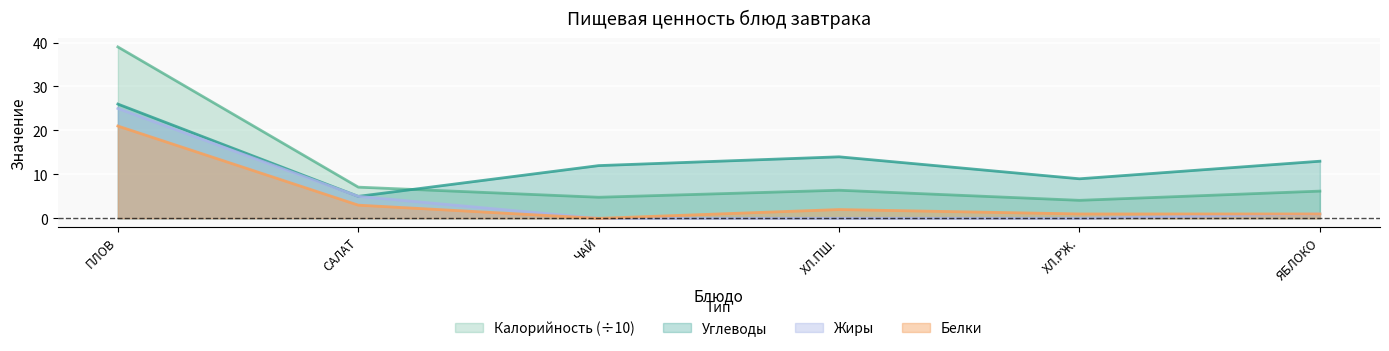

What position from the left is ЧАЙ?

3